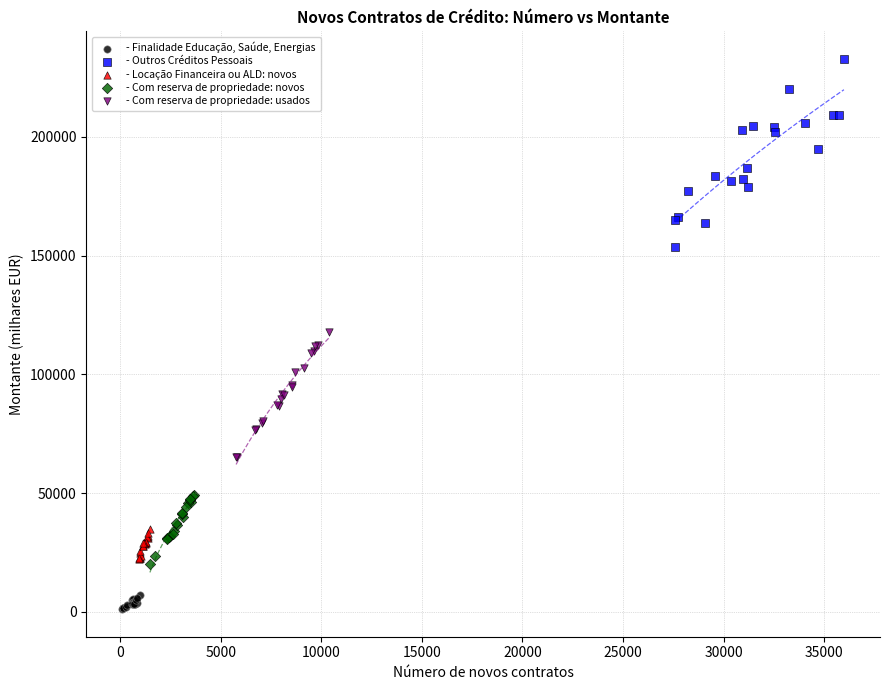

Which series contains the lowest Y value?

- Finalidade Educação, Saúde, Energias